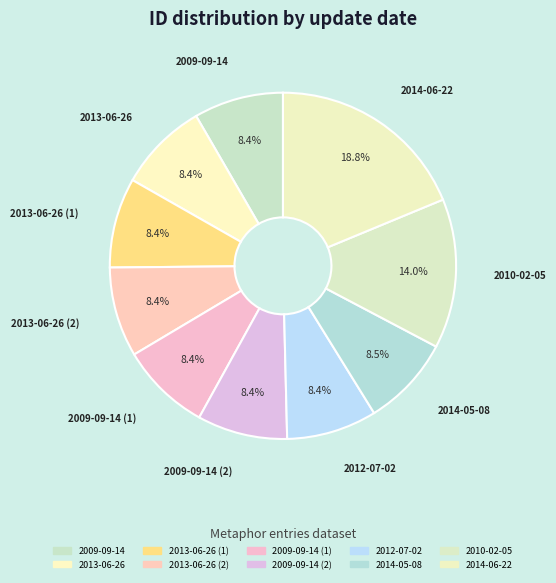

Count the number of slices in the pie.

10